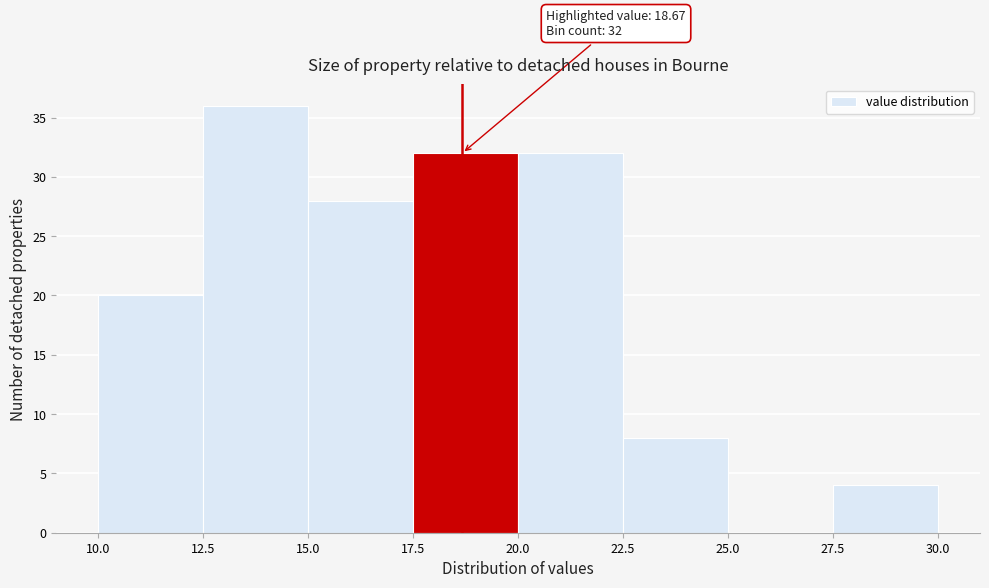

Over which range of the x-axis is the bar tallest?

12.5 to 15.0